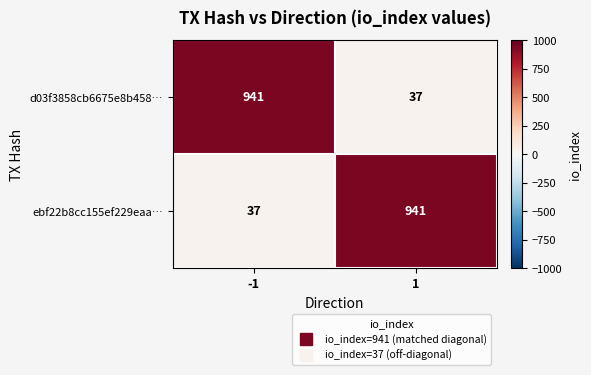

Is it true that d03f3858cb6675e8b458… equals 19 at 1?

False